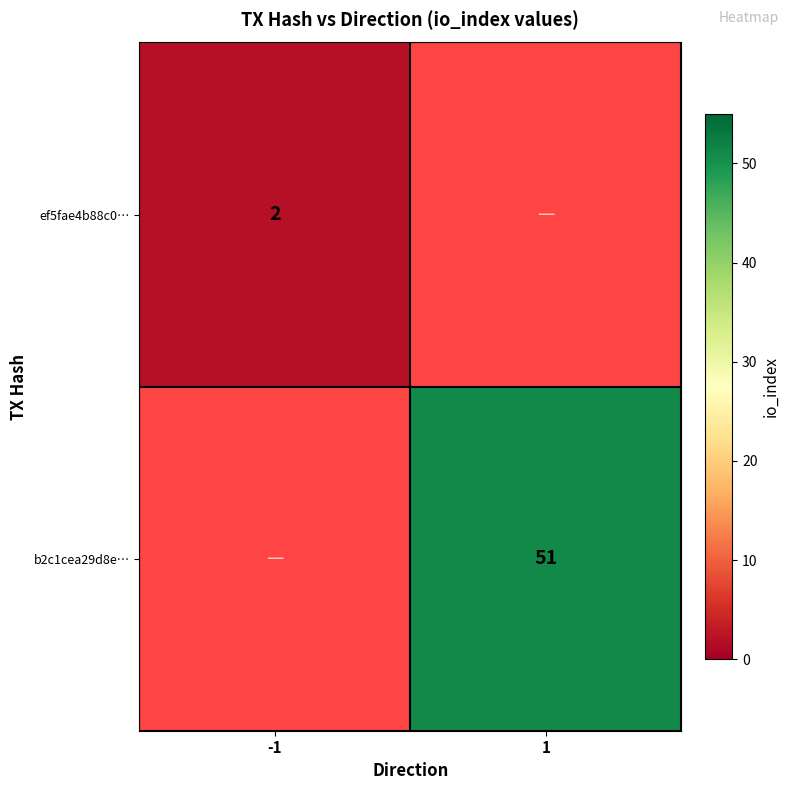

True or false: b2c1cea29d8e… has a value of 51 at 1.

True